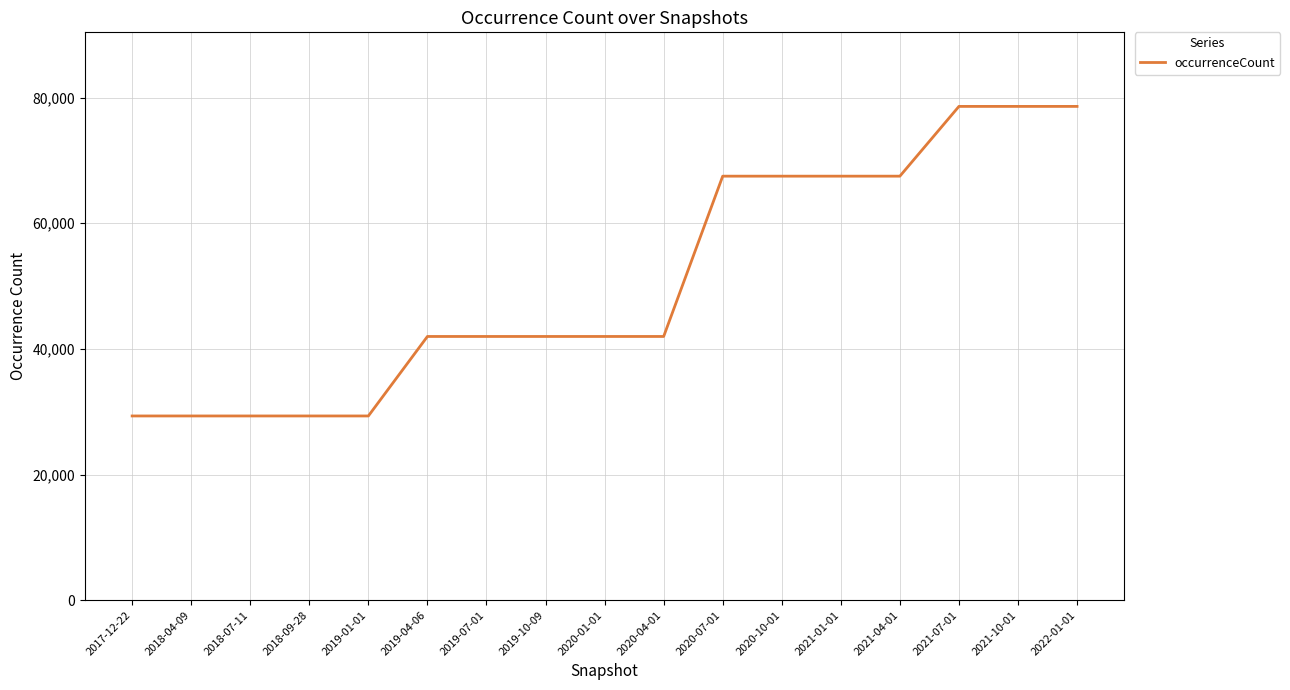

What is the maximum value shown in the chart?

78607